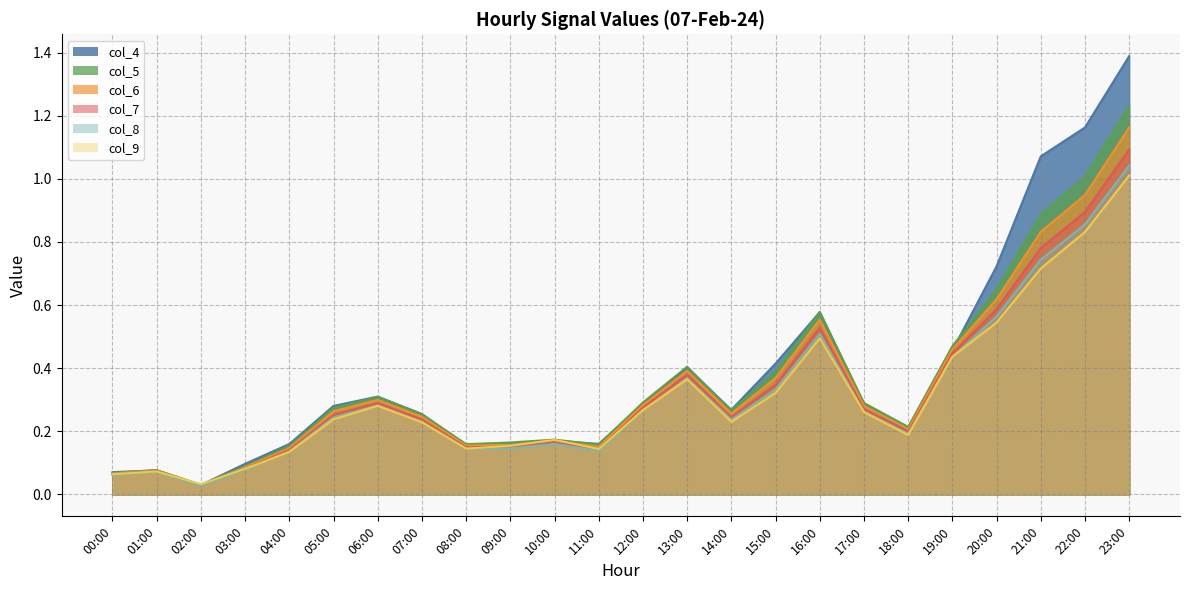

How many interior local valleys does the col_7 series have?

5